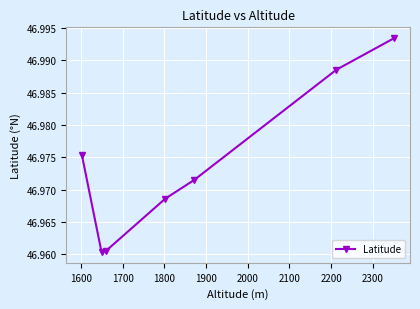

What is the sum of all values?

328.8